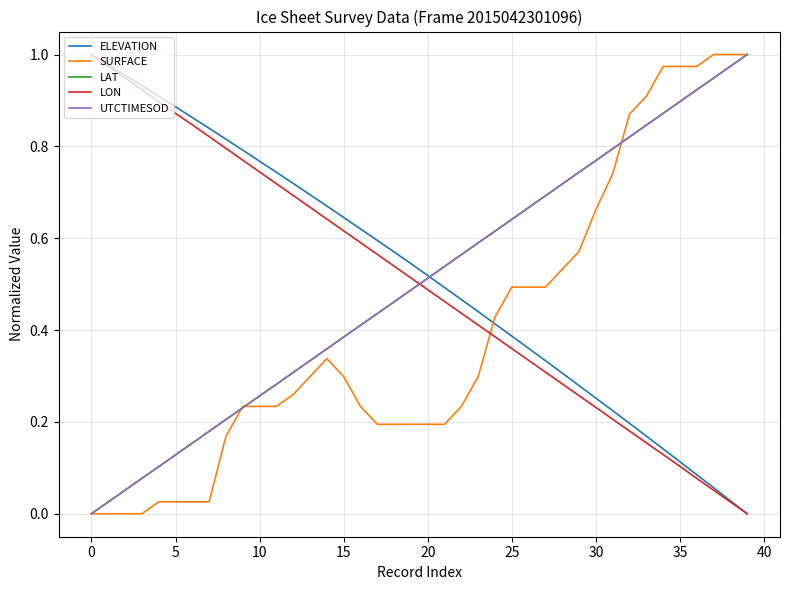

Which series has the largest total across all categories?

ELEVATION